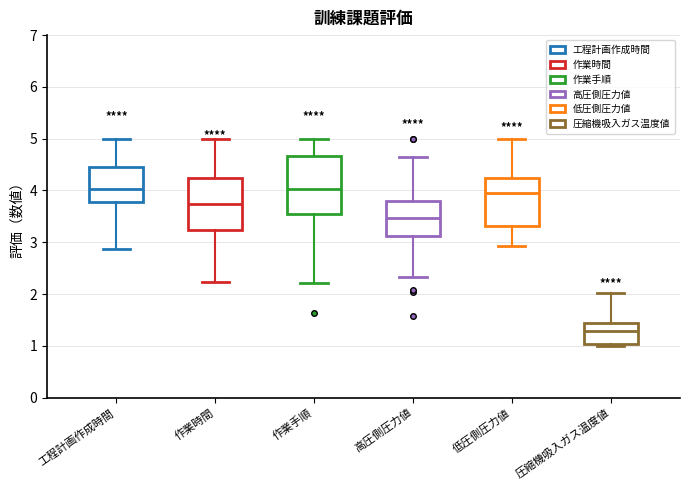

Reading left to right, read every box against the y-axis: the position of its median line, the range the box covers, and the ends of its whiskers. The values are not printed on the chart, so give them approximately, as read against the axis.

工程計画作成時間: median 4.0, box 3.8 to 4.5, whiskers 2.9 to 5.0
作業時間: median 3.7, box 3.2 to 4.2, whiskers 2.2 to 5.0
作業手順: median 4.0, box 3.5 to 4.7, whiskers 2.2 to 5.0
高圧側圧力値: median 3.5, box 3.1 to 3.8, whiskers 2.3 to 4.6
低圧側圧力値: median 4.0, box 3.3 to 4.2, whiskers 2.9 to 5.0
圧縮機吸入ガス温度値: median 1.3, box 1.0 to 1.4, whiskers 1.0 (just below the box's lower edge) to 2.0